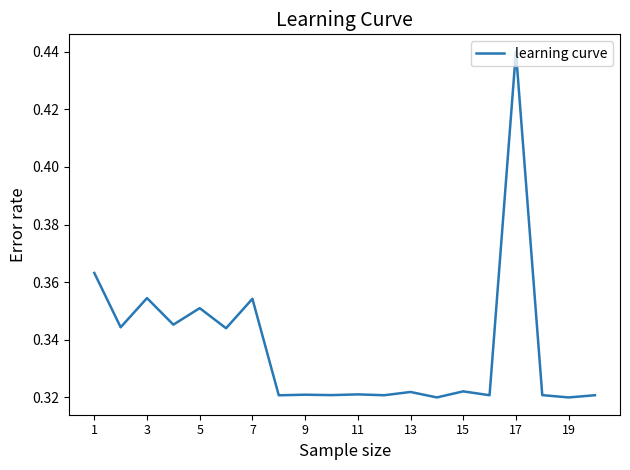

True or false: there are more than 0 points higher than both neighbors.

True